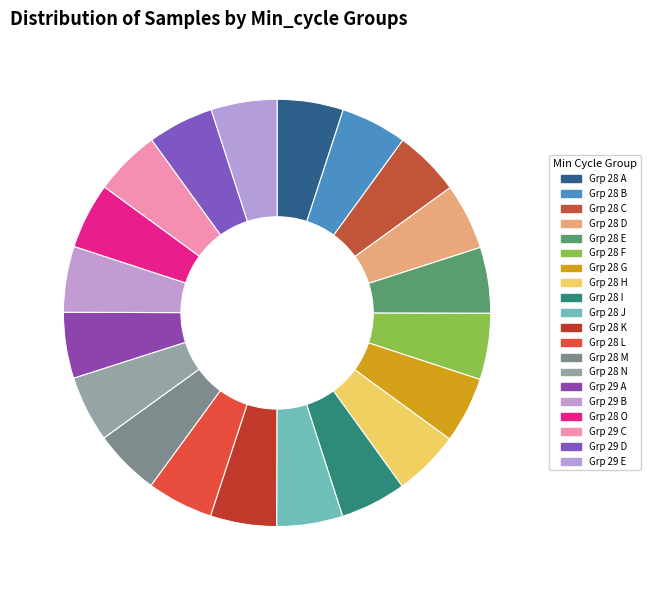

Count the number of slices in the pie.

20